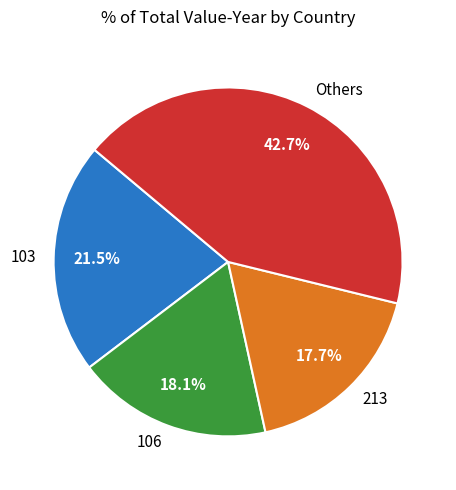

To the nearest percent, what percentage of the pie is 213?

18%